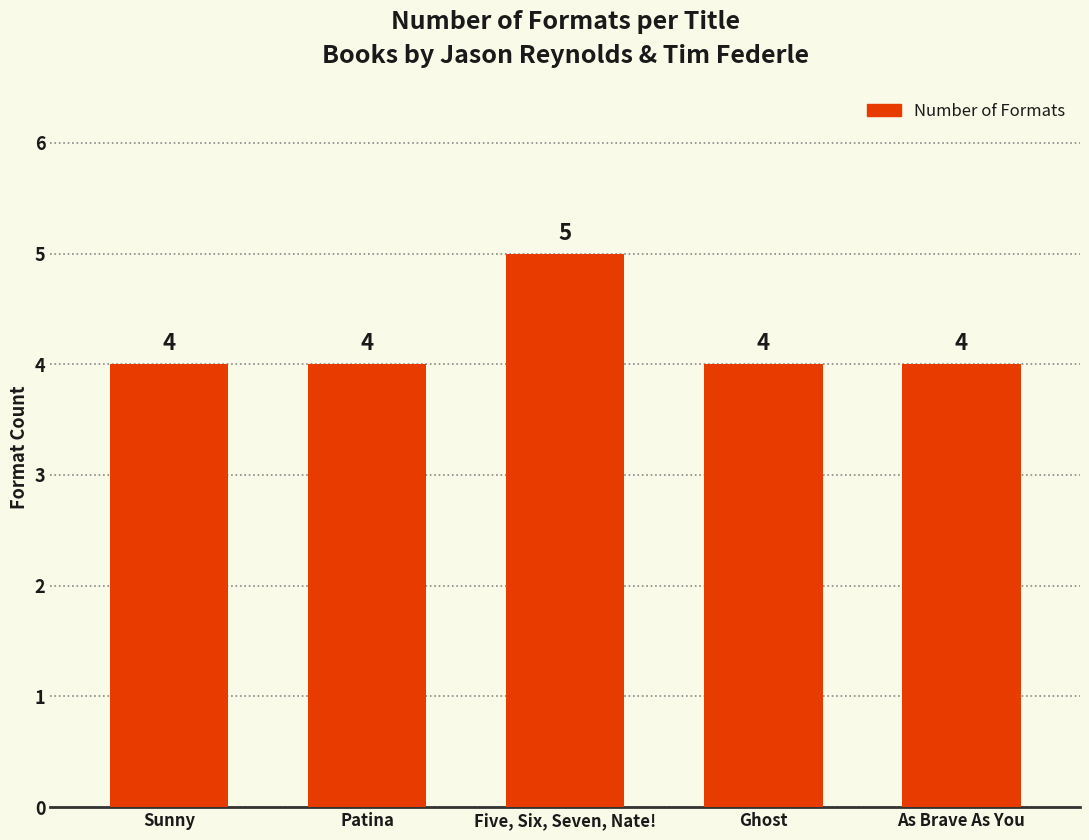

What is the label of the 1st bar from the right?

As Brave As You